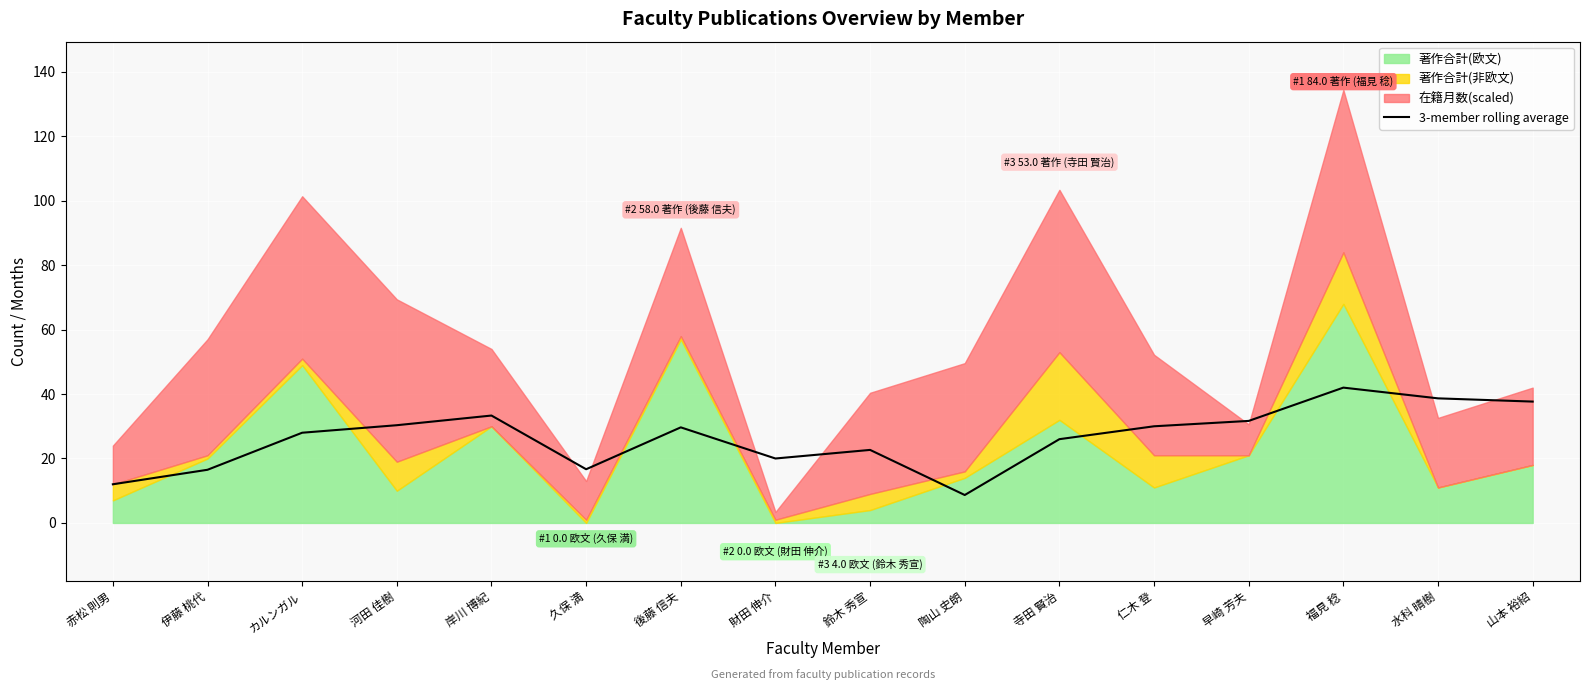

What is the approximate value at 伊藤 桃代?

16.5